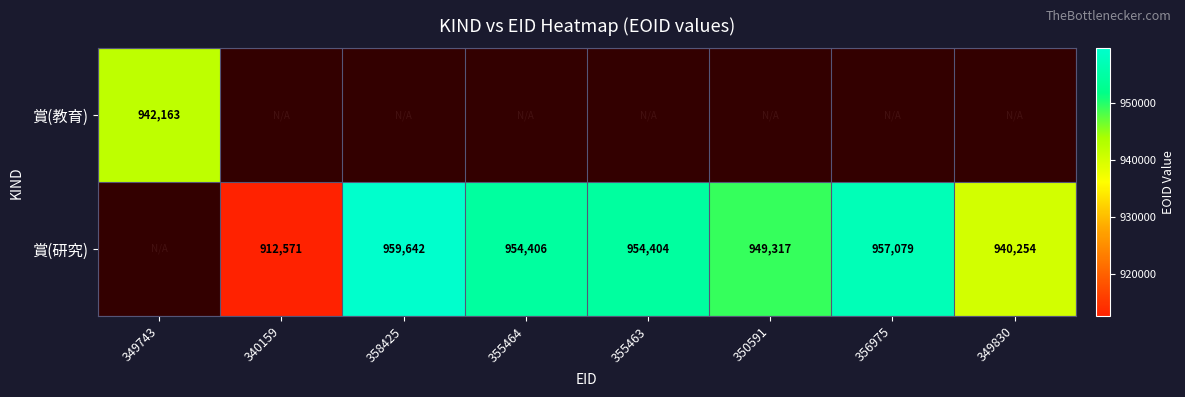

True or false: 賞(教育) has a value of 326102.9 at 349743.

False